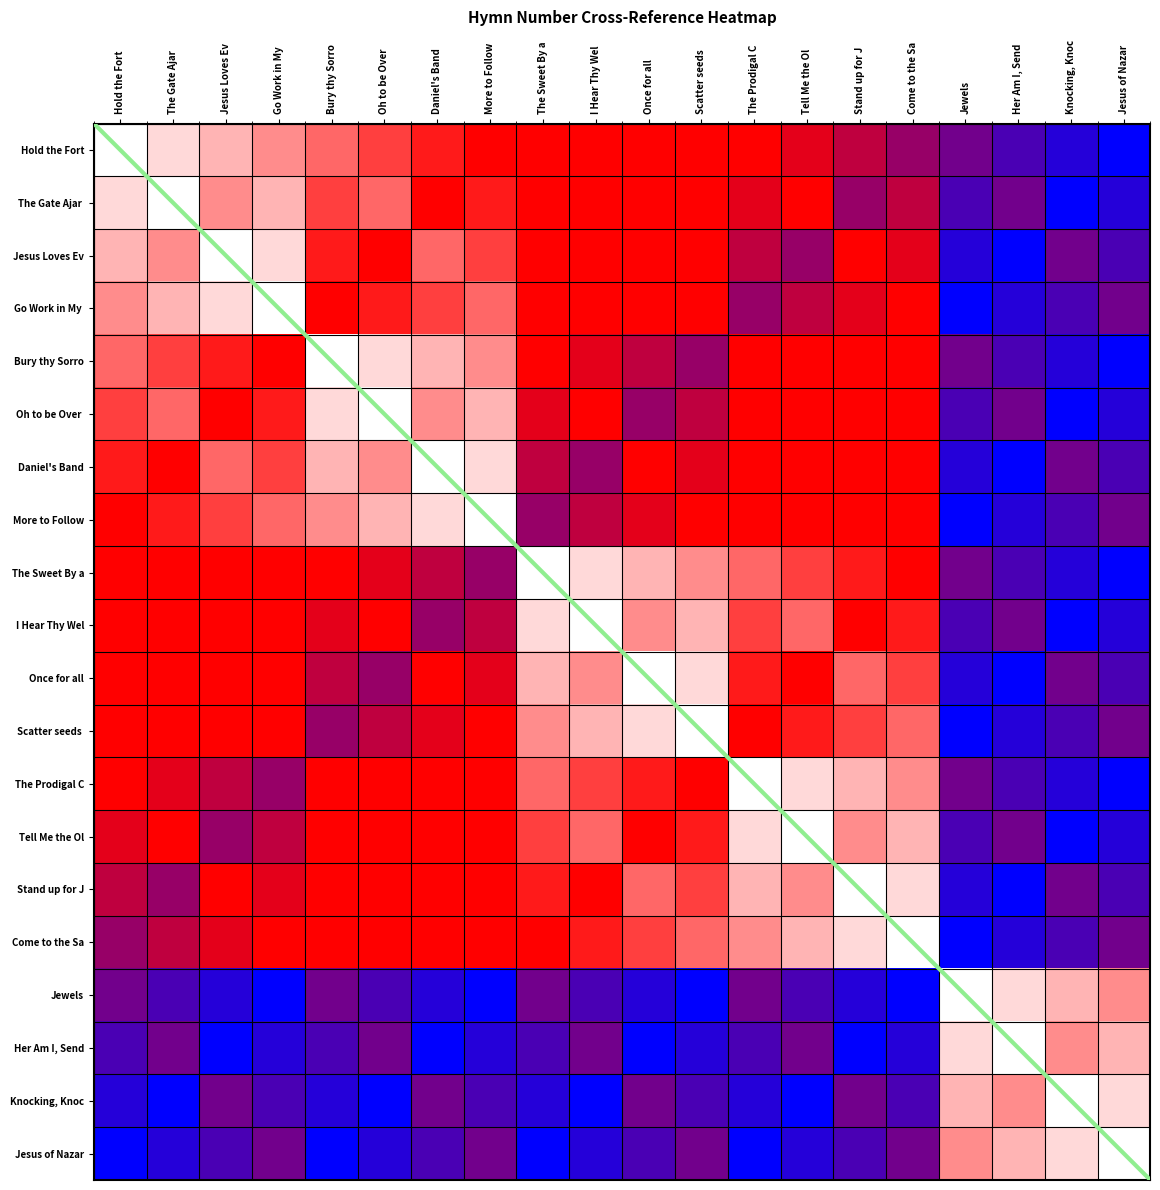

What is the average value of the Tell Me the Old, Old Story series?

10